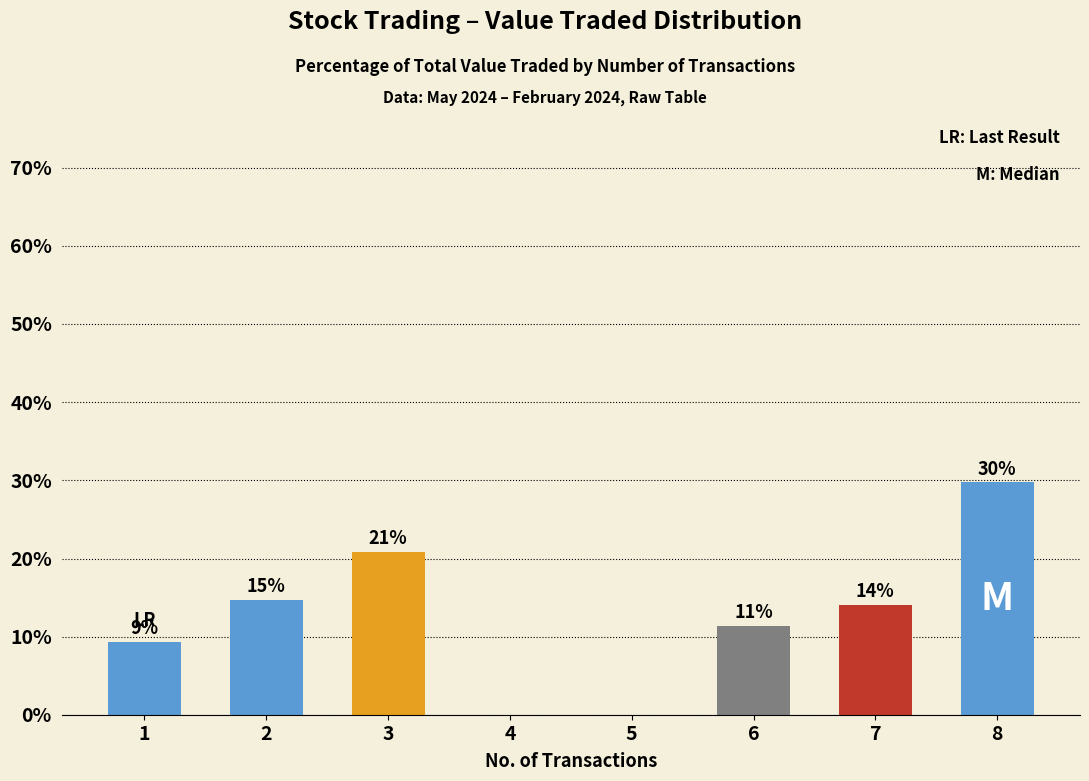

Rank the categories by value from highest to lowest.

8, 3, 2, 7, 6, 1, 4, 5